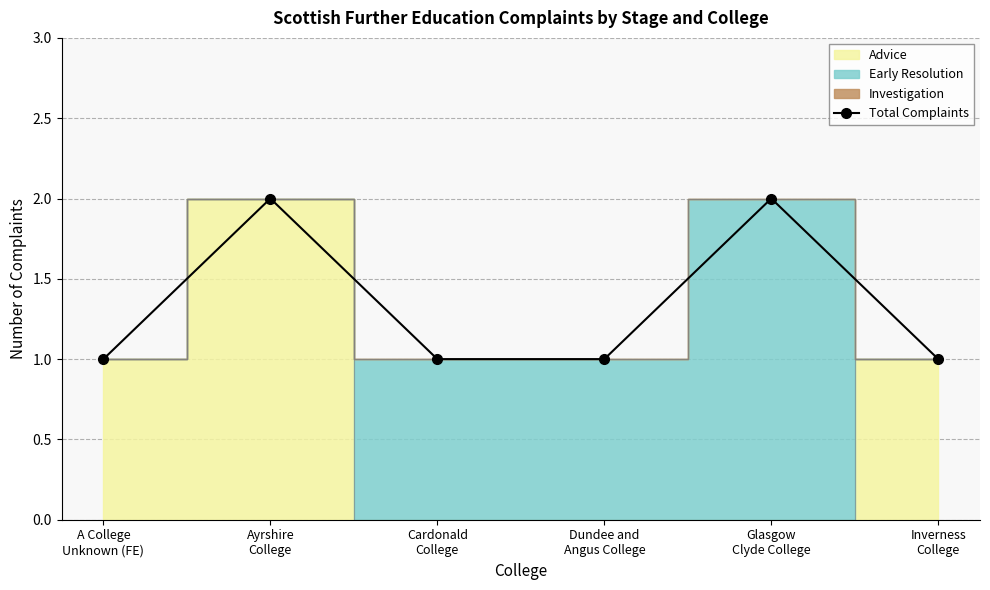

Rank the categories by value from highest to lowest.

Ayrshire
College, Glasgow
Clyde College, A College
Unknown (FE), Cardonald
College, Dundee and
Angus College, Inverness
College